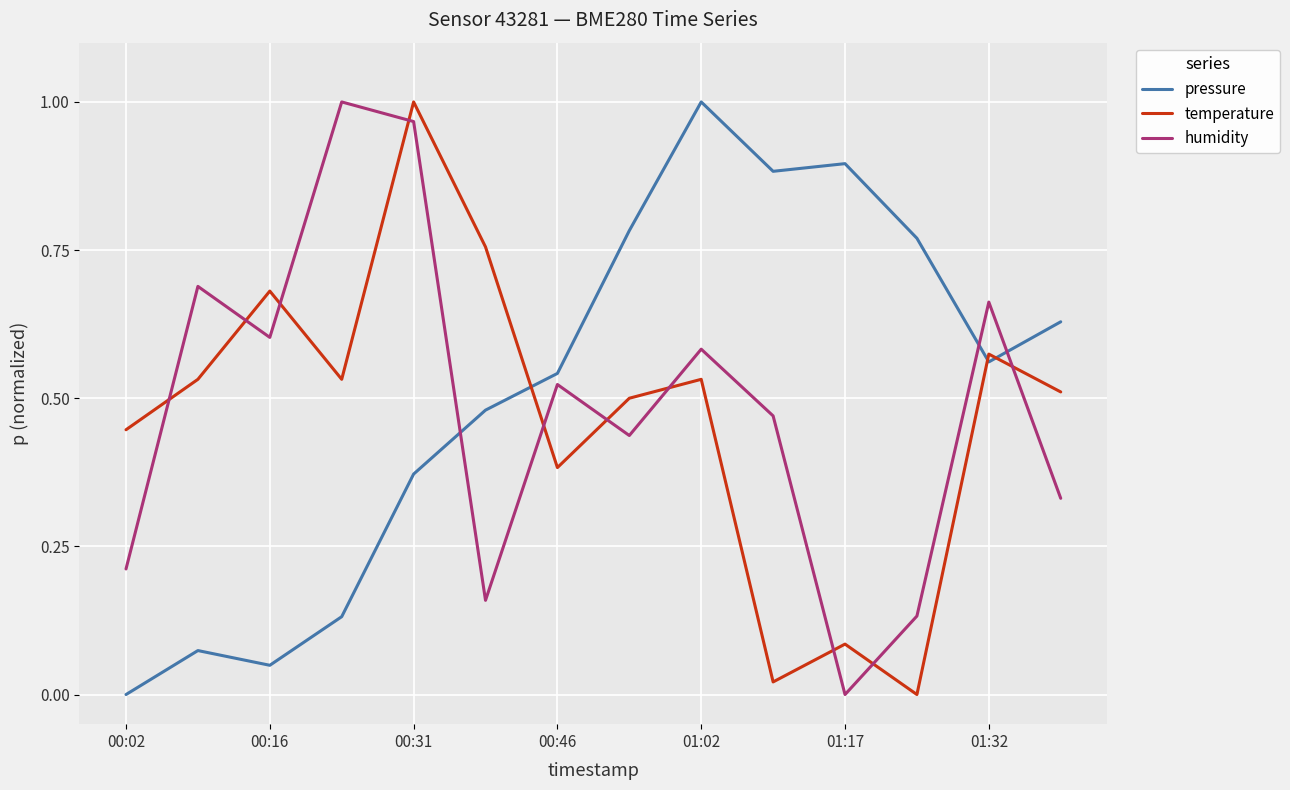

True or false: humidity and pressure cross at least once.

True